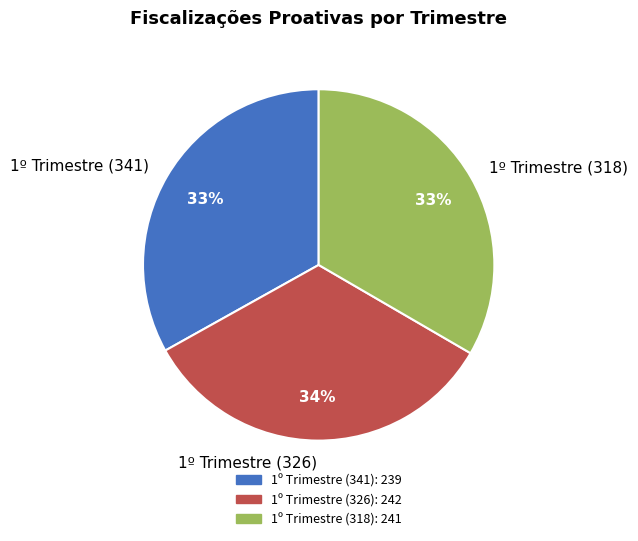

How many segments does this pie chart have?

3